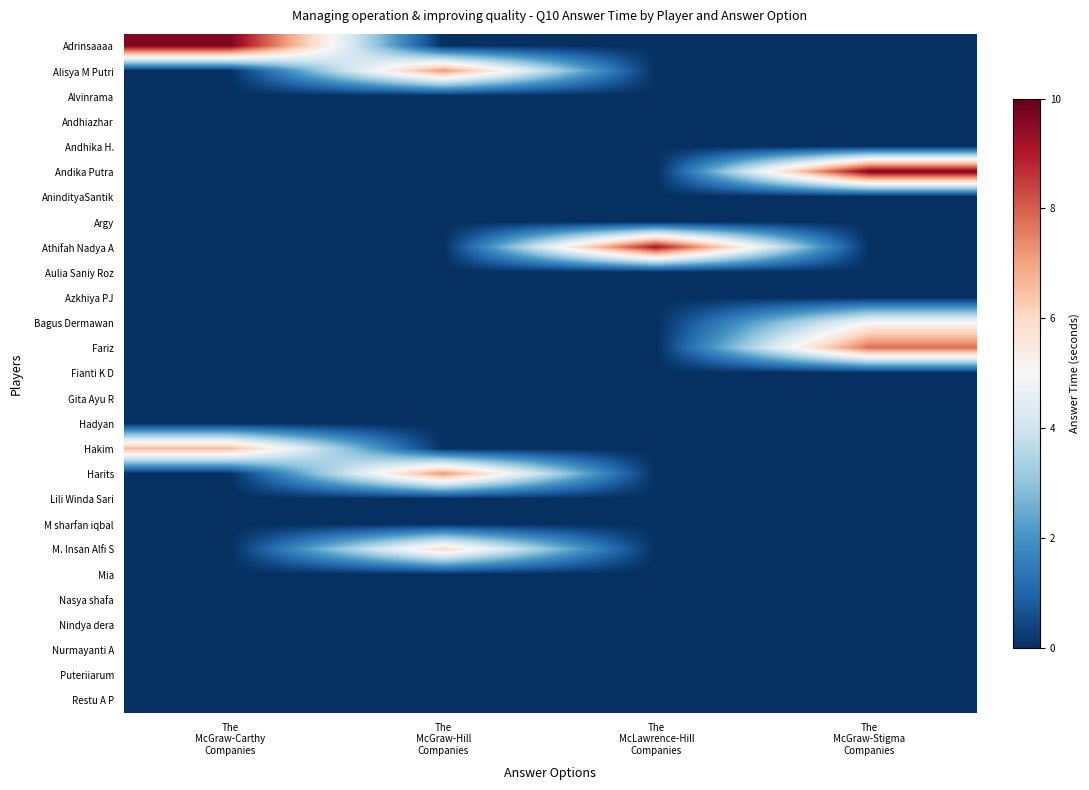

Which series has the largest total across all categories?

Adrinsaaaa